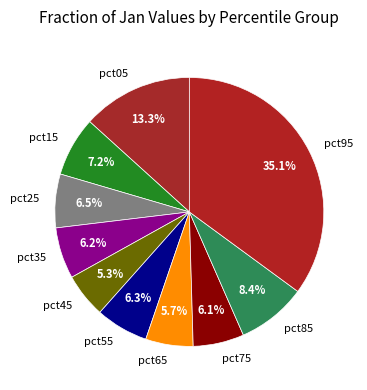

How many segments does this pie chart have?

10